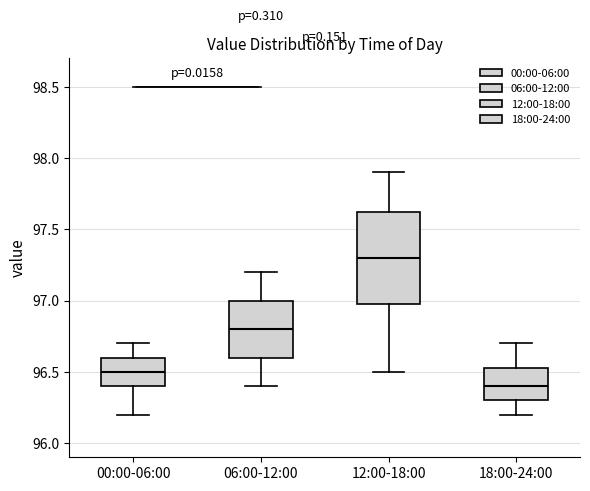

Which box's median line is the lowest?

18:00-24:00